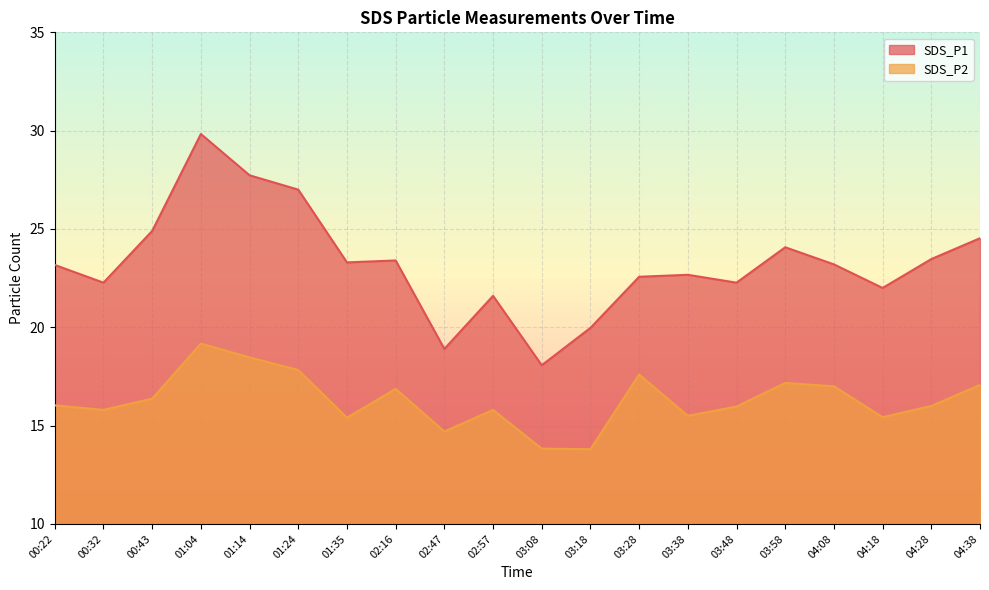

Rank the categories by SDS_P1 value from highest to lowest.

01:04, 01:14, 01:24, 00:43, 04:38, 03:58, 04:28, 02:16, 01:35, 04:08, 00:22, 03:38, 03:28, 00:32, 03:48, 04:18, 02:57, 03:18, 02:47, 03:08